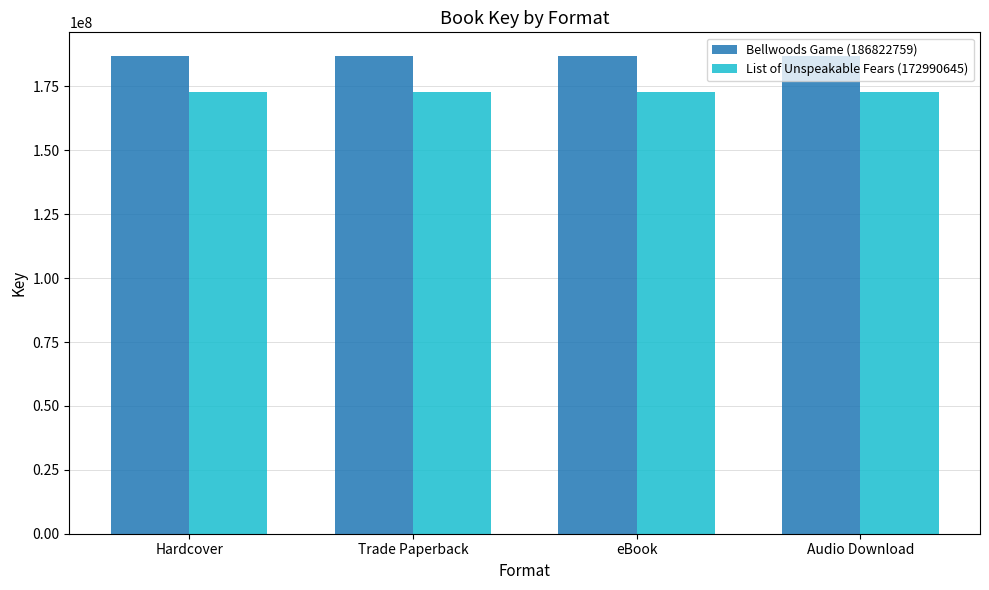

What is the total value across all series at Hardcover?

359813404